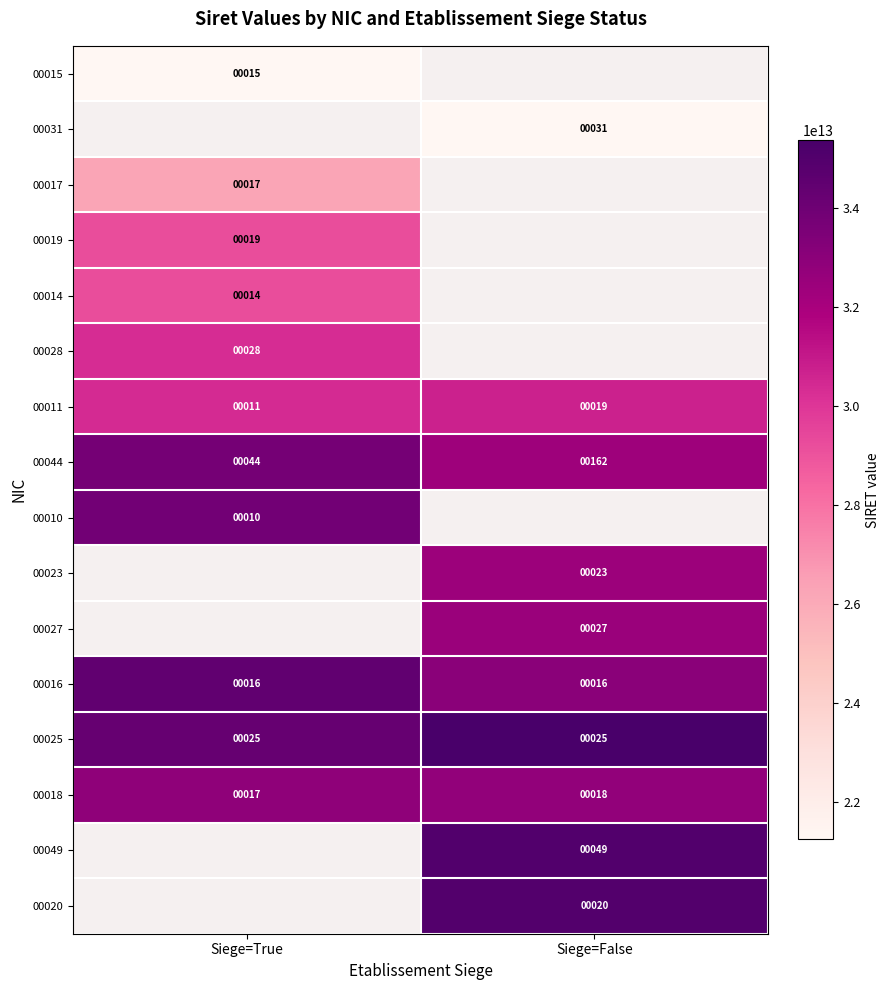

Is the value of 00027 at Siege=False greater than the value of 00023 at Siege=False?

Yes